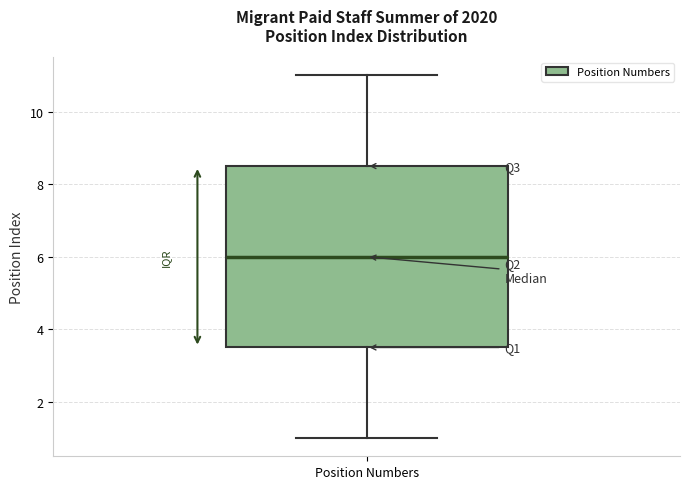

Where is the upper edge of the box for Position Numbers on the y-axis? The values are not printed on the chart, so give them approximately, as read against the axis.

8.6